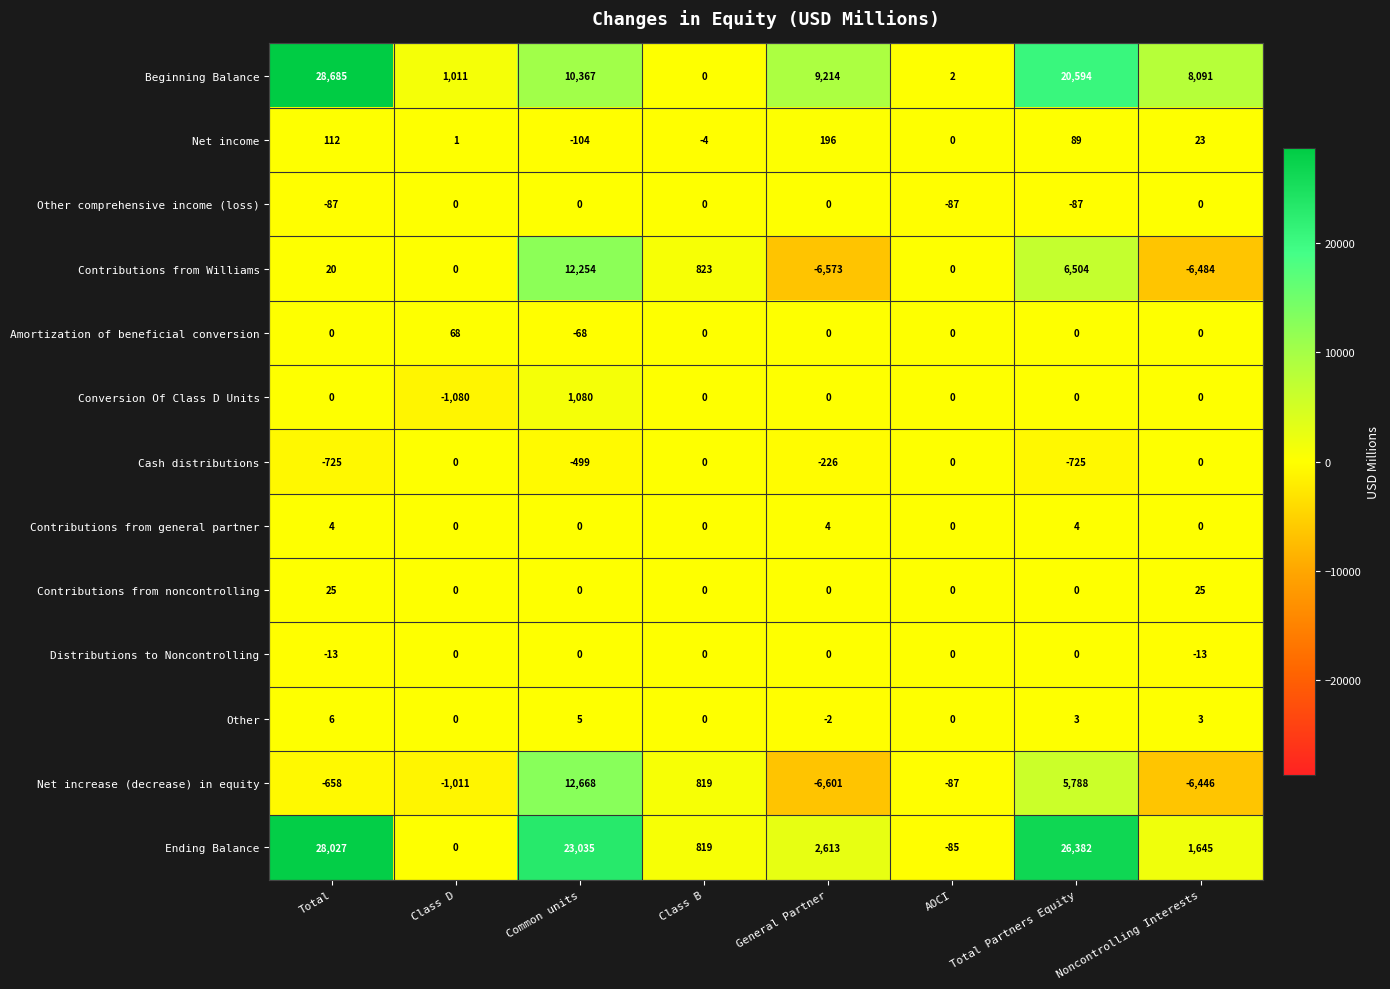

True or false: Contributions from general partner has a value of 0 at Class B.

True